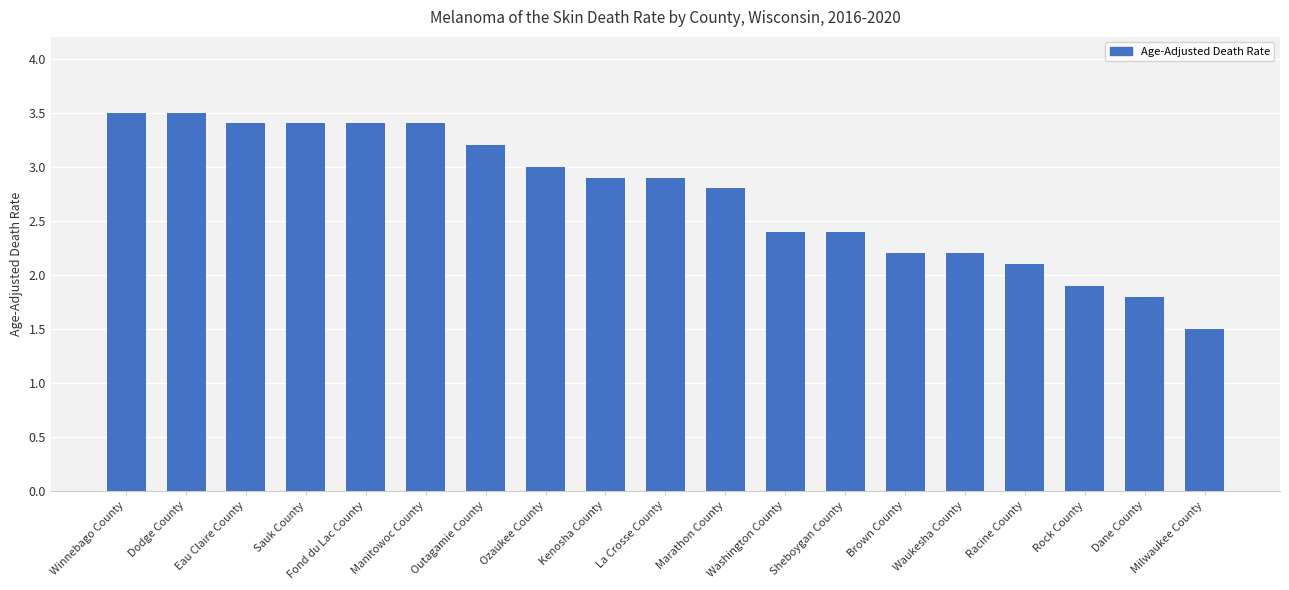

At which label does the data first exceed 2?

Winnebago County